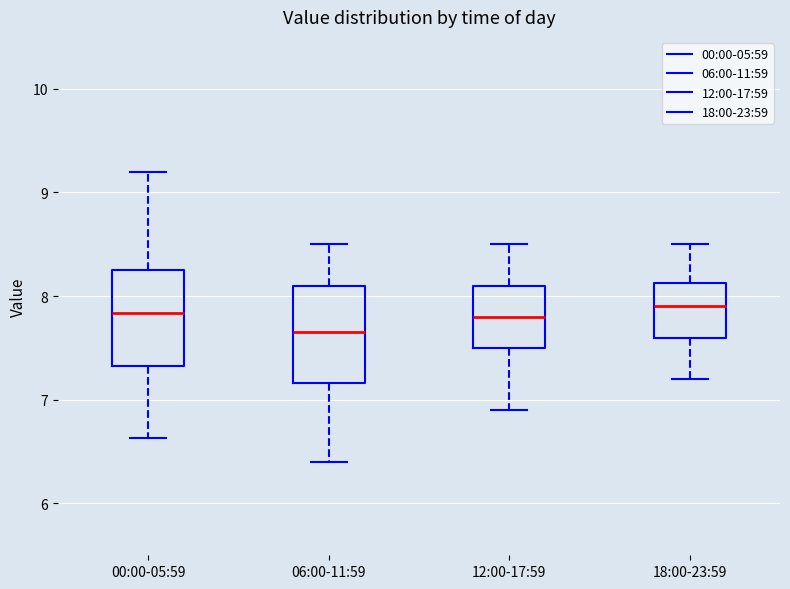

Reading left to right, transcribe this box plot: for each box, give where its median line is, the range the box spans, and where its two whiskers end, as read against the y-axis. The values are not printed on the chart, so give them approximately, as read against the axis.

00:00-05:59: median 7.8, box 7.3 to 8.3, whiskers 6.6 to 9.2
06:00-11:59: median 7.7, box 7.2 to 8.1, whiskers 6.4 to 8.5
12:00-17:59: median 7.8, box 7.5 to 8.1, whiskers 6.9 to 8.5
18:00-23:59: median 7.9, box 7.6 to 8.1, whiskers 7.2 to 8.5